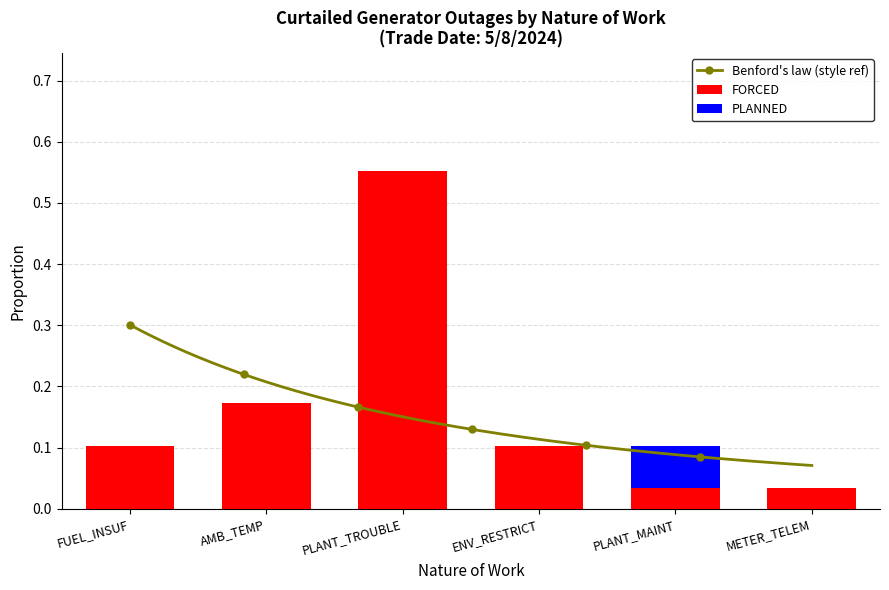

What is the sum of all FORCED values?

1.0